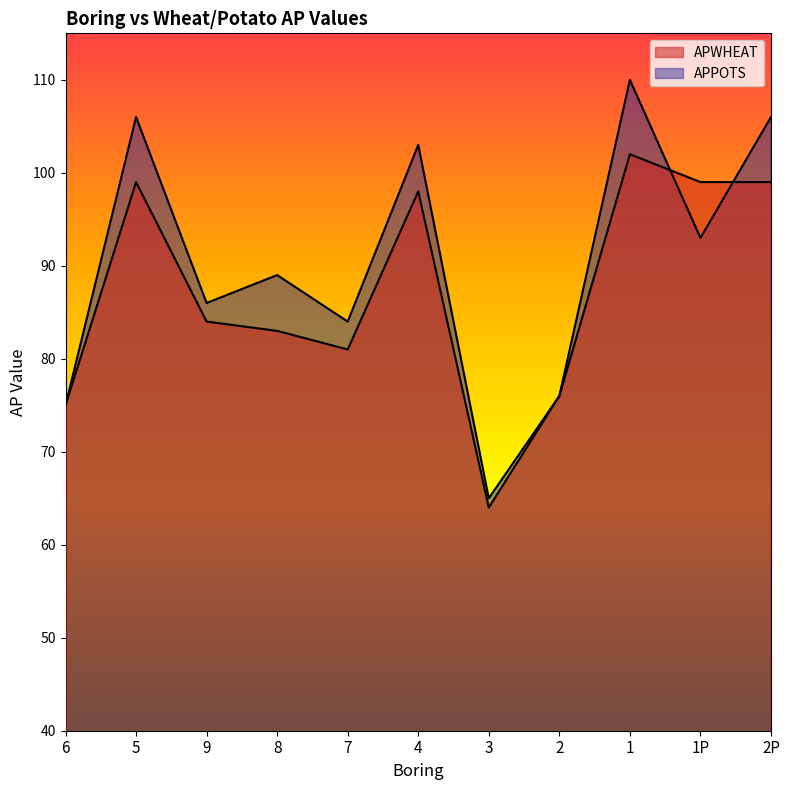

What is the difference between the highest and lowest values at 7?

3